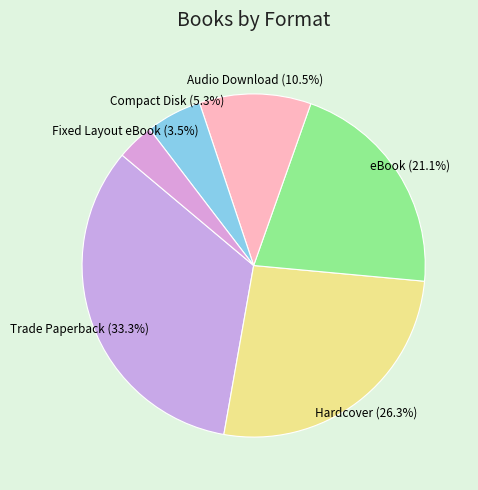

Is there a majority slice in this chart?

No